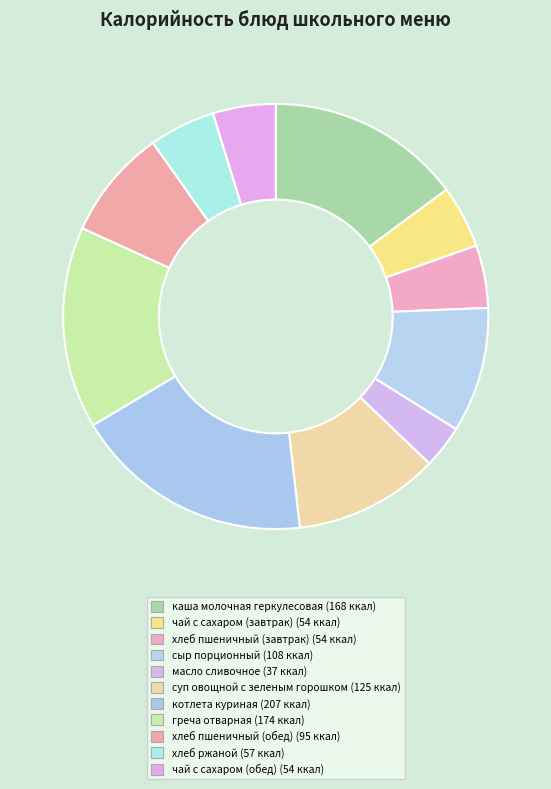

How many slices are in this pie chart?

11